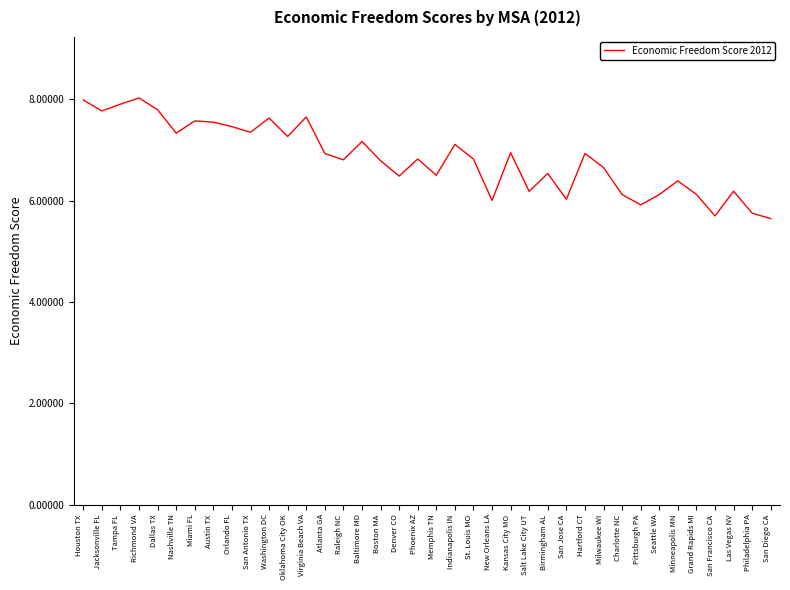

Is it true that the value at Nashville TN is 7.3?

True